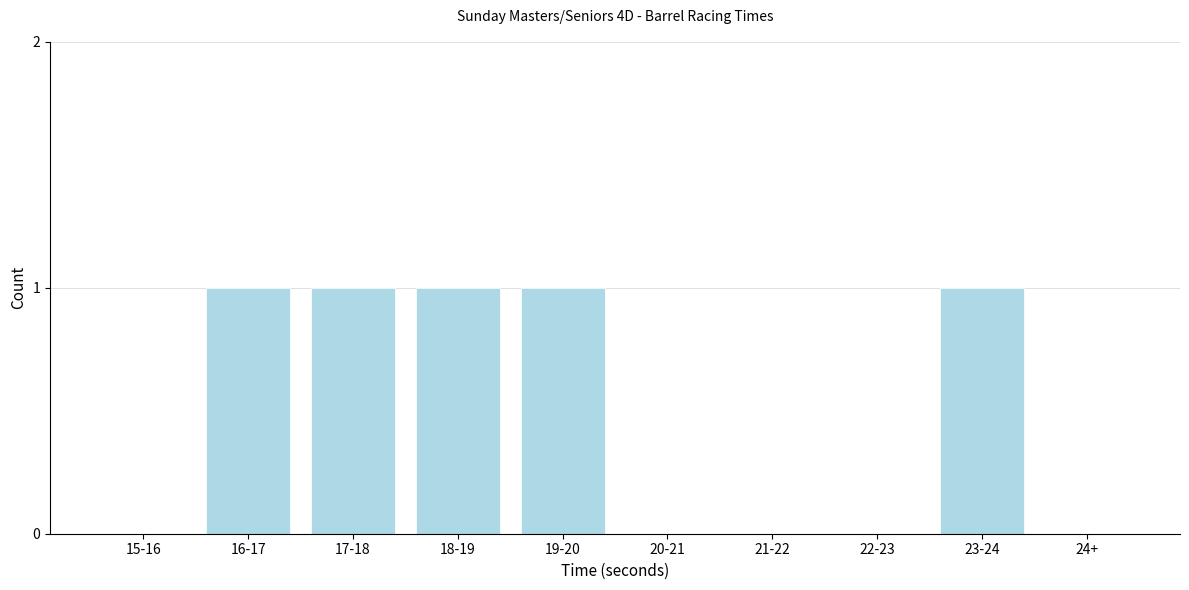

Reading left to right, extract all data points from this chart.

15-16=0	16-17=1	17-18=1	18-19=1	19-20=1	20-21=0	21-22=0	22-23=0	23-24=1	24+=0